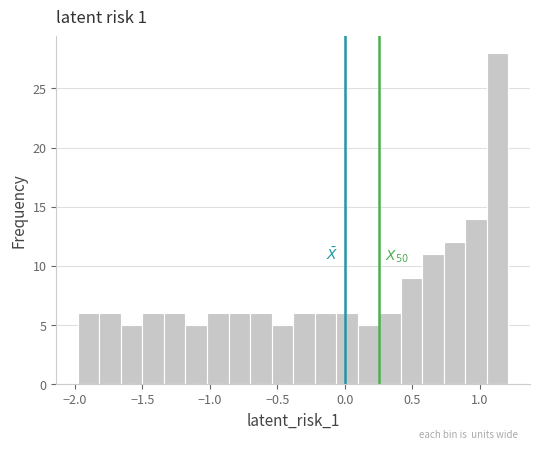

Around what value on the x-axis is the tallest bar? Give the approximate position of its centre, as read against the axis.

1.15